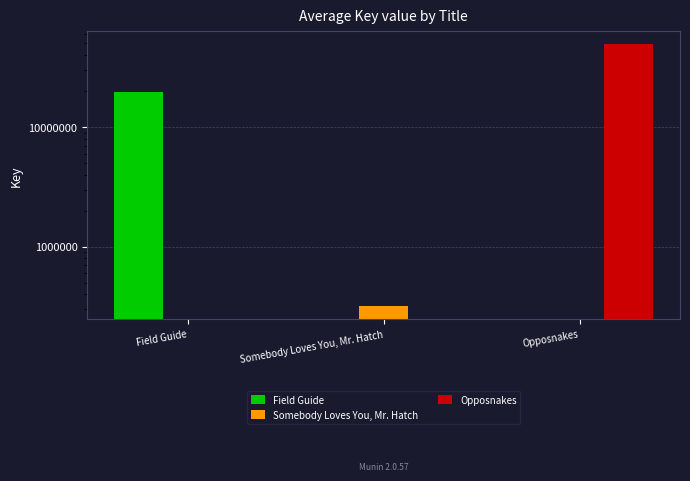

What is the difference between the maximum and minimum values in the Opposnakes series?

49018643